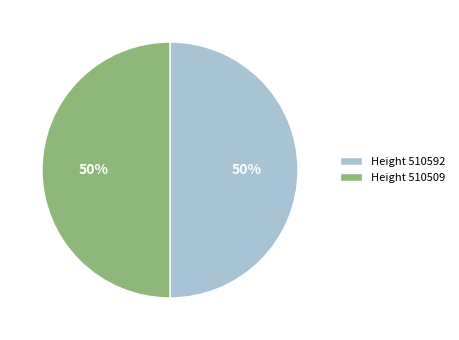

Approximately how many times larger is the value at Height 510592 compared to Height 510509?

1.0